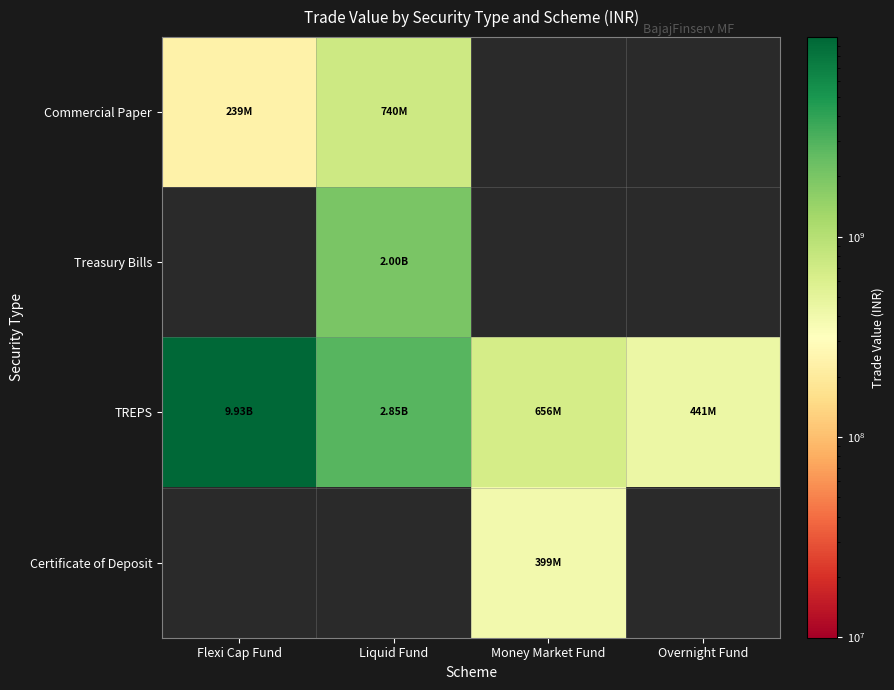

List the series in order of their peak value, highest first.

TREPS, Treasury Bills, Commercial Paper, Certificate of Deposit